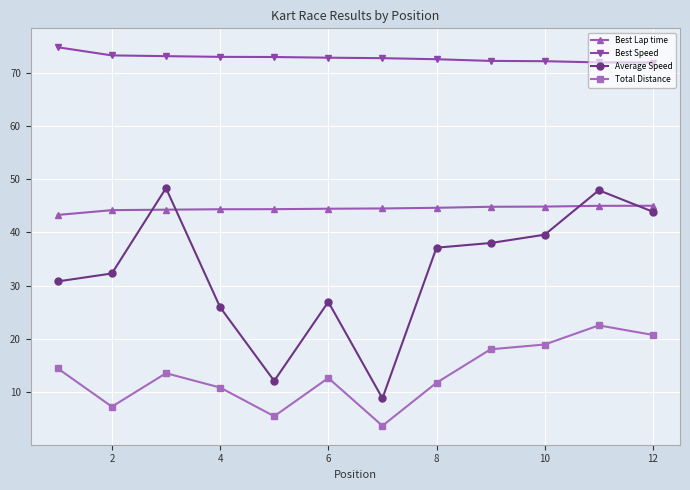

What is the maximum value for Best Lap time?

45.0